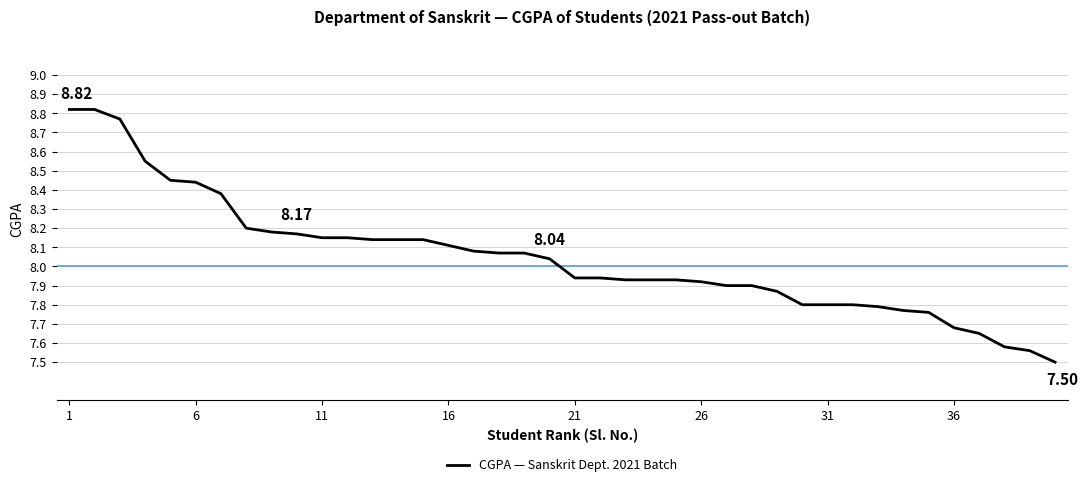

What is the difference between the maximum and minimum values?

1.3